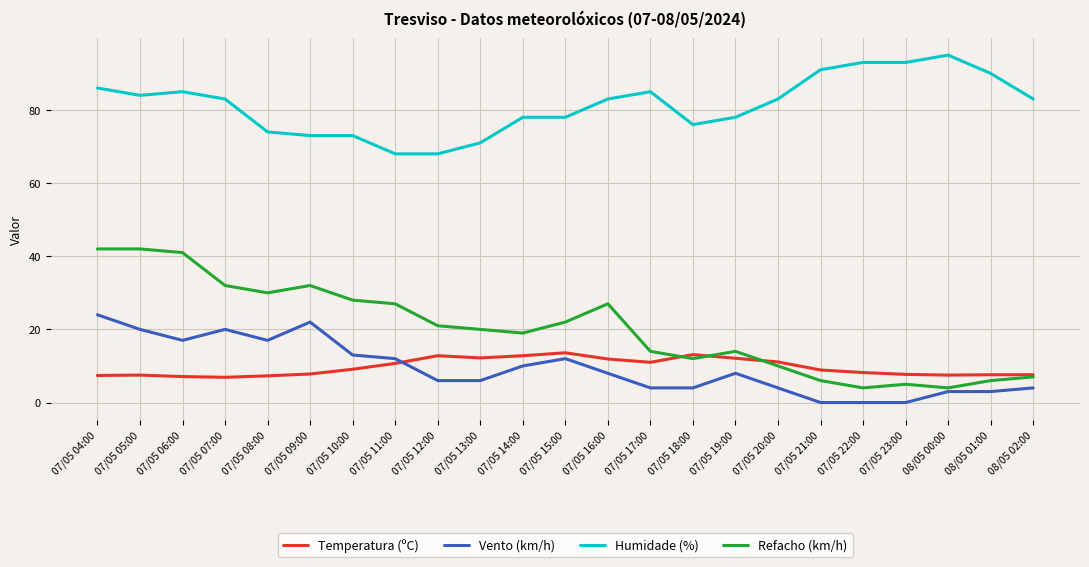

What position from the right is 07/05 11:00?

16